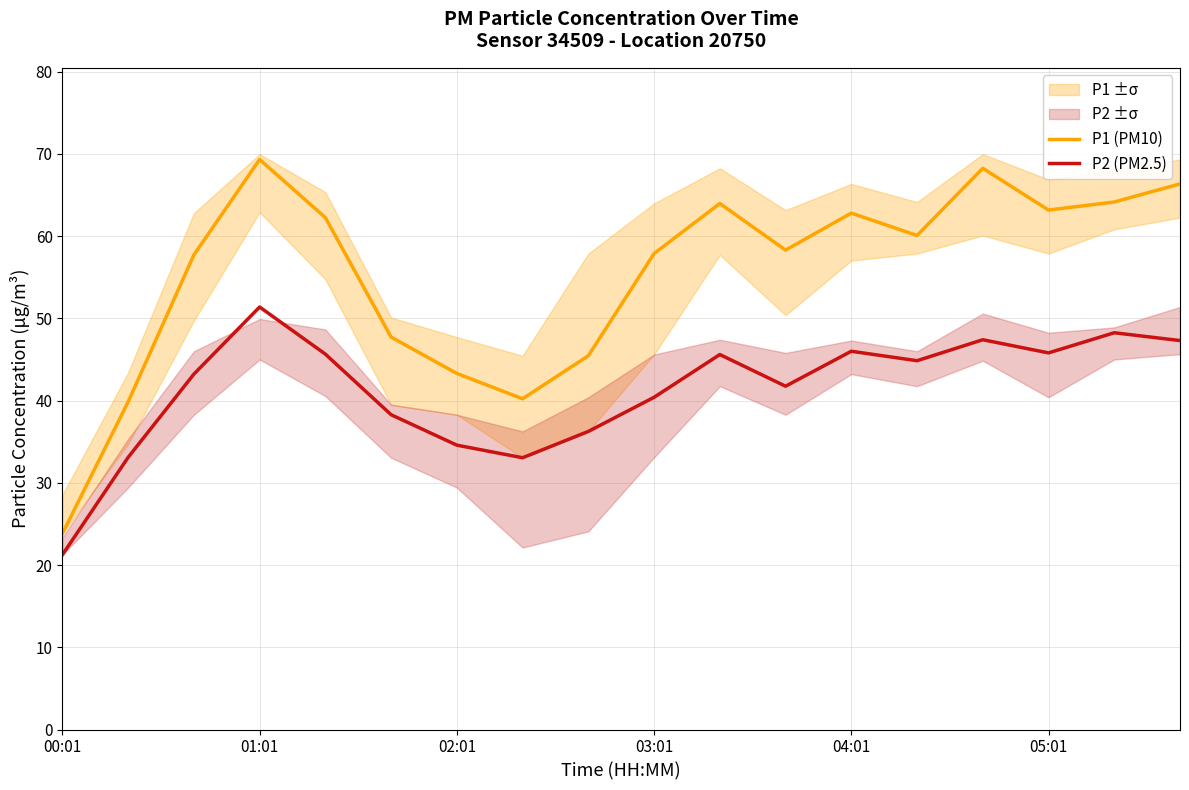

What is the difference between the highest and lowest values at 8?

9.2